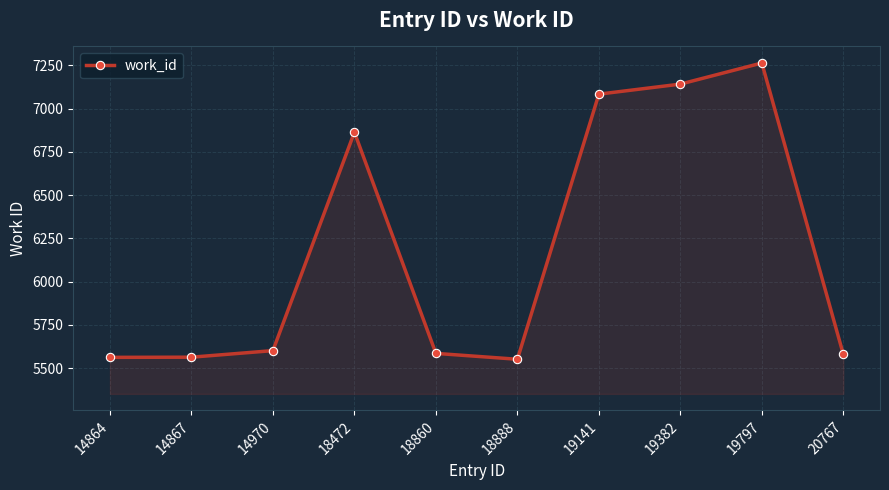

Does the chart display data point markers on the line(s)?

Yes